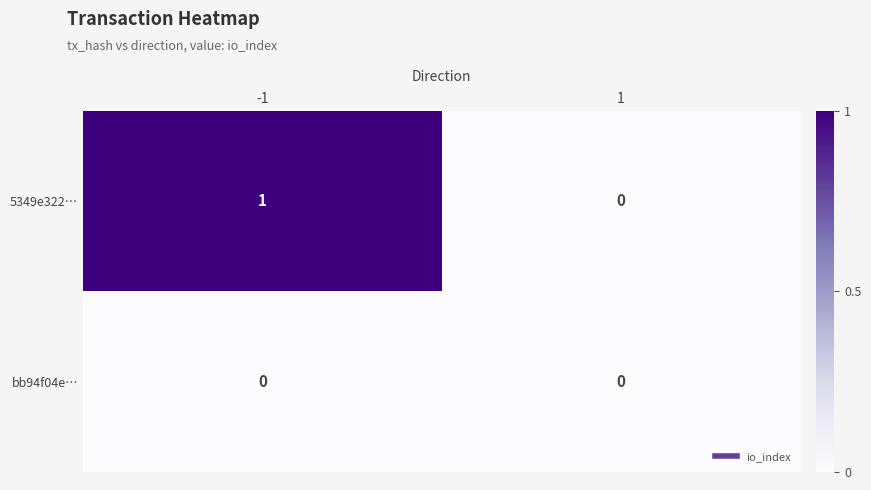

The value of bb94f04e… at -1 is 0. True or false?

True